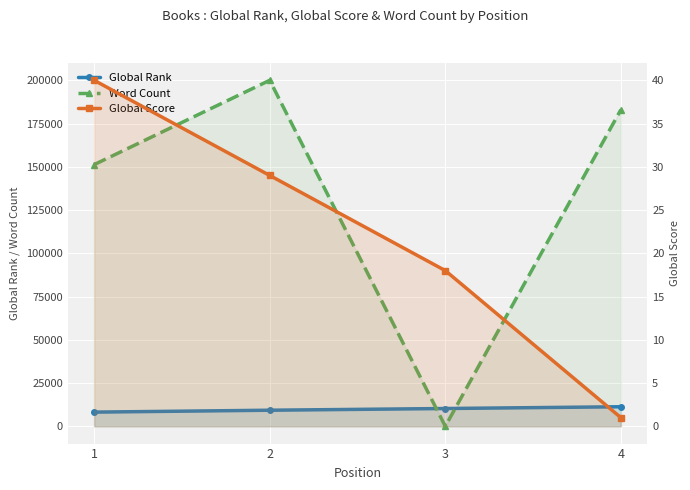

What is the minimum value for Global Rank?

8186